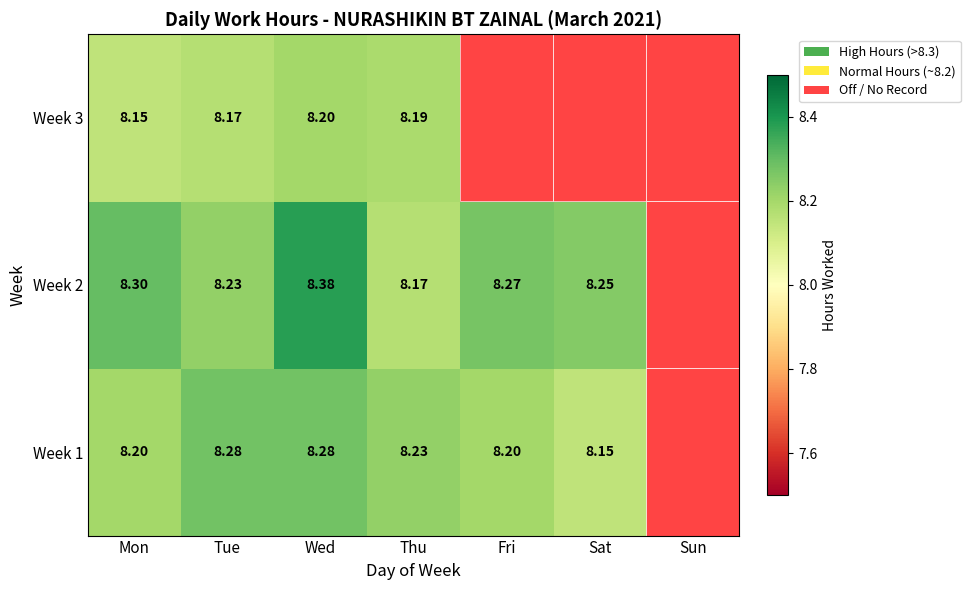

Is the value of Week 1 at Wed greater than the value of Week 3 at Mon?

Yes